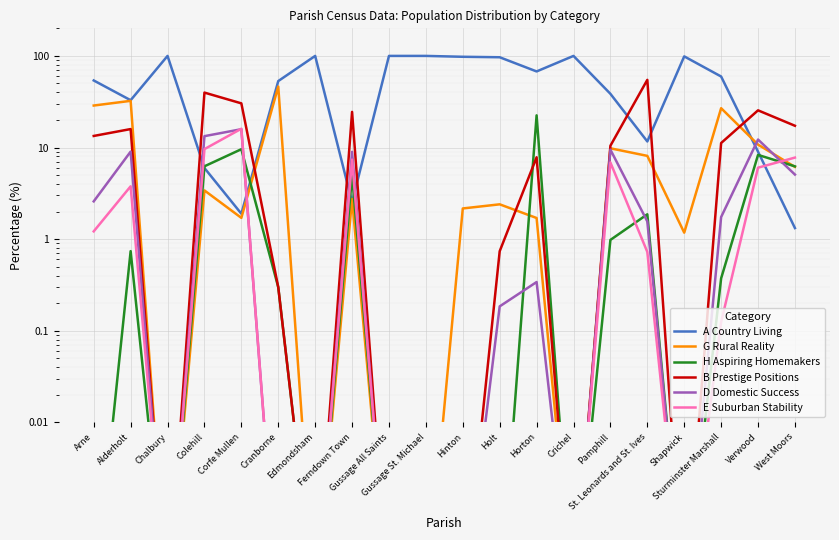

Is this an area chart (filled region under the line)?

No